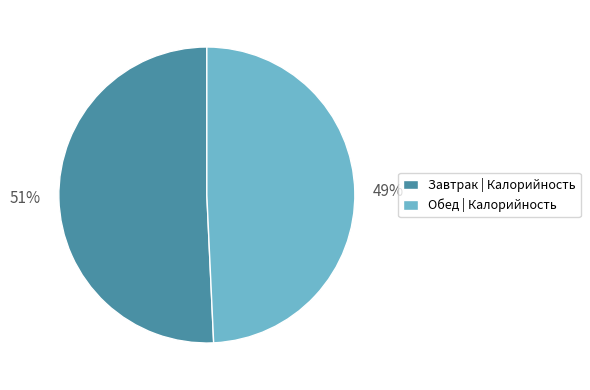

Does Обед account for over 50% of the chart?

No